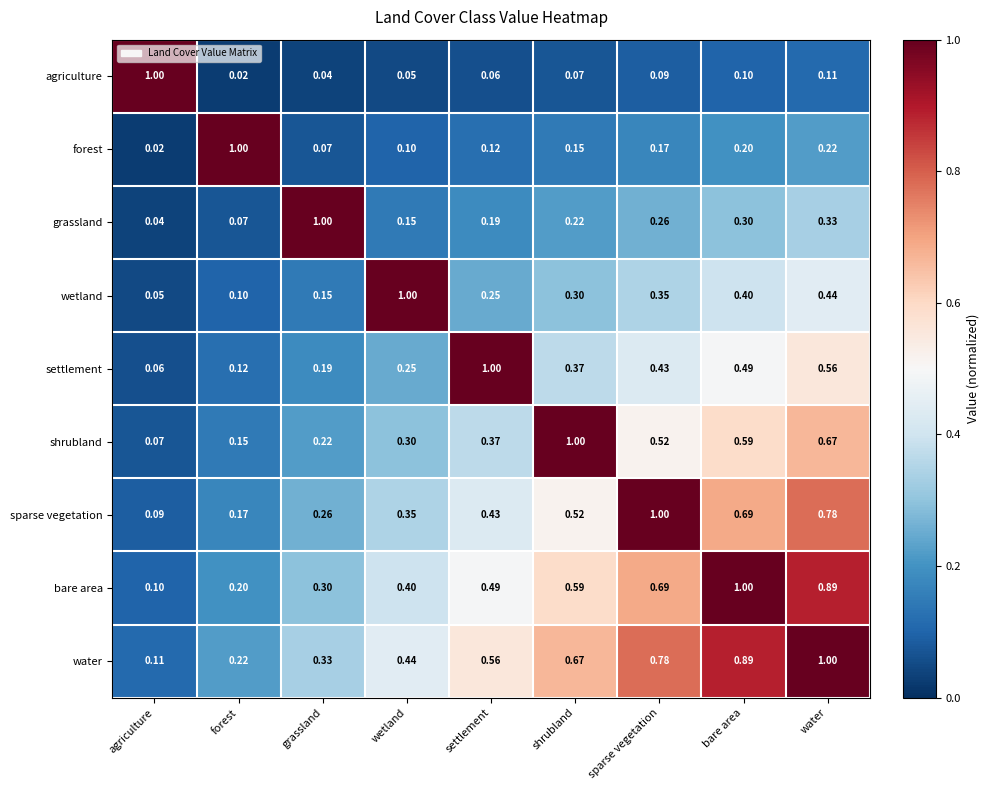

Where is agriculture nearest to the value 0?

forest